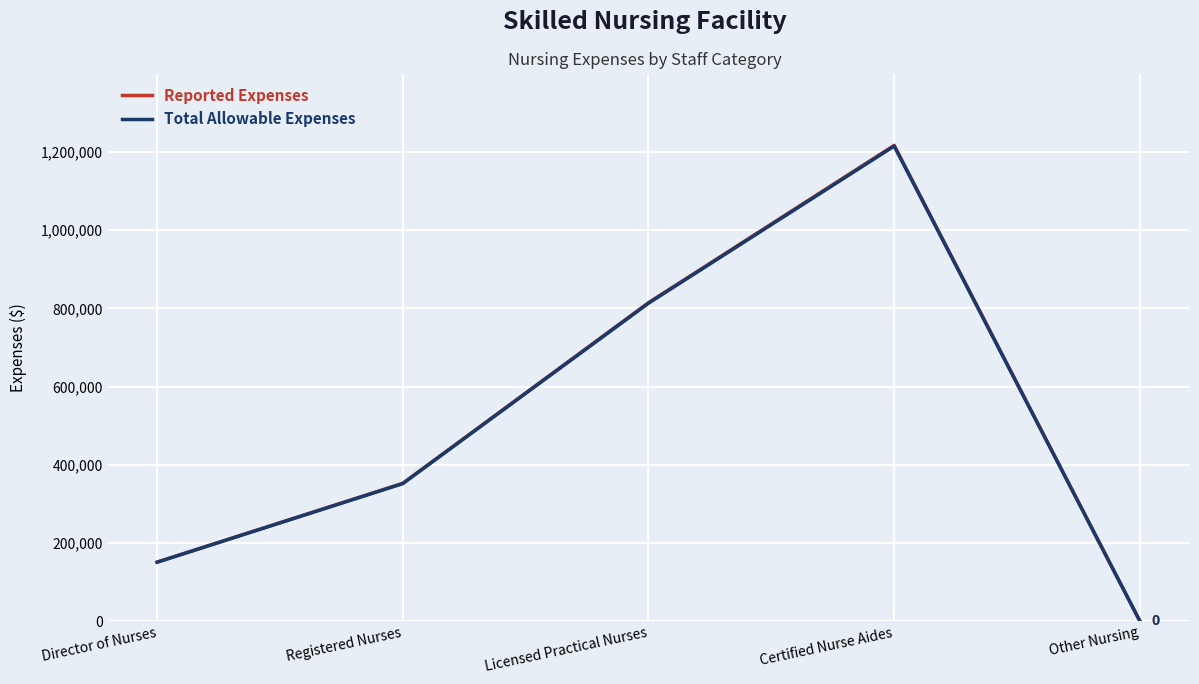

Does the chart have visible grid lines?

Yes